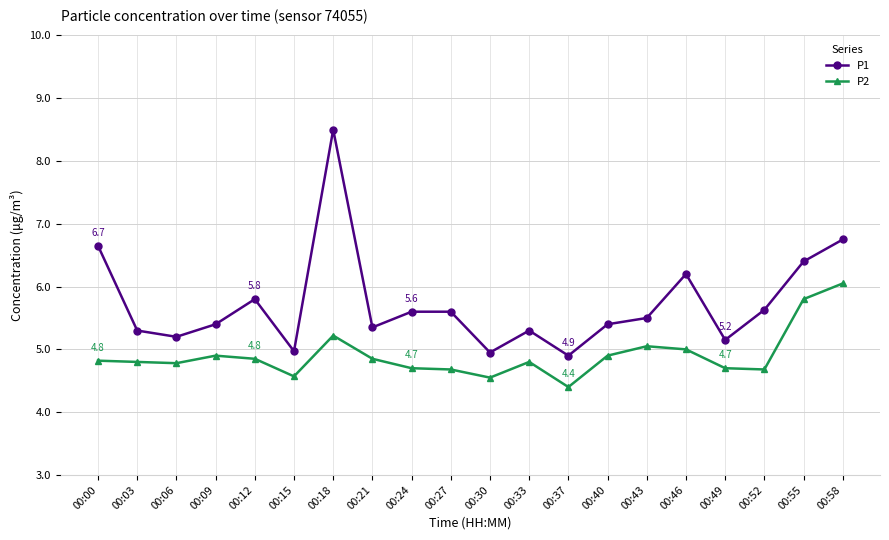

True or false: P2 and P1 intersect in this chart.

False